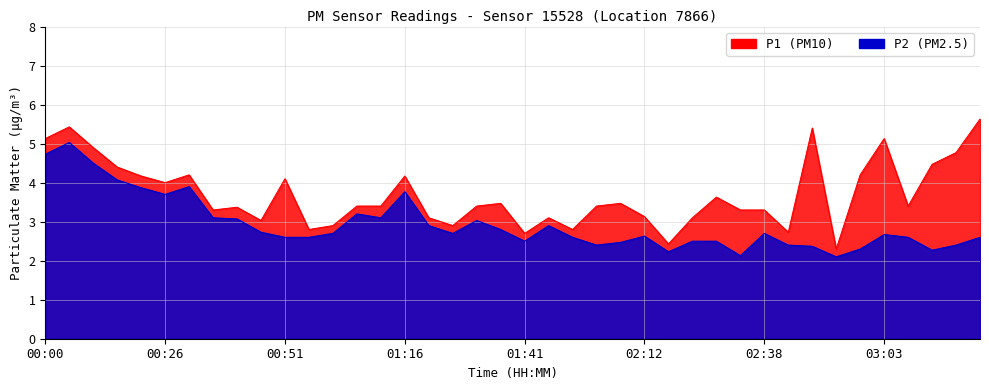

Which series has the largest total across all categories?

P1